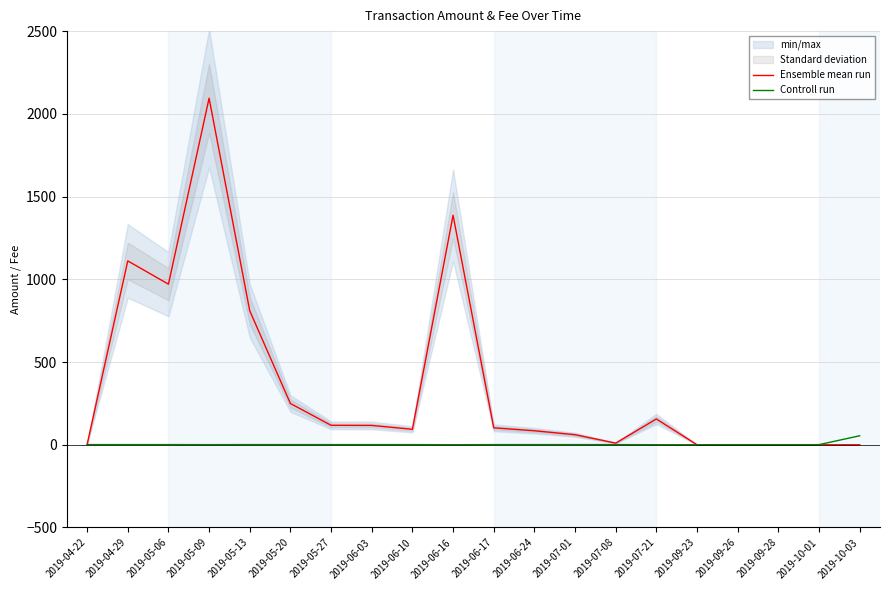

The Ensemble mean run series shows 231.6 at 2019-05-13. True or false?

False